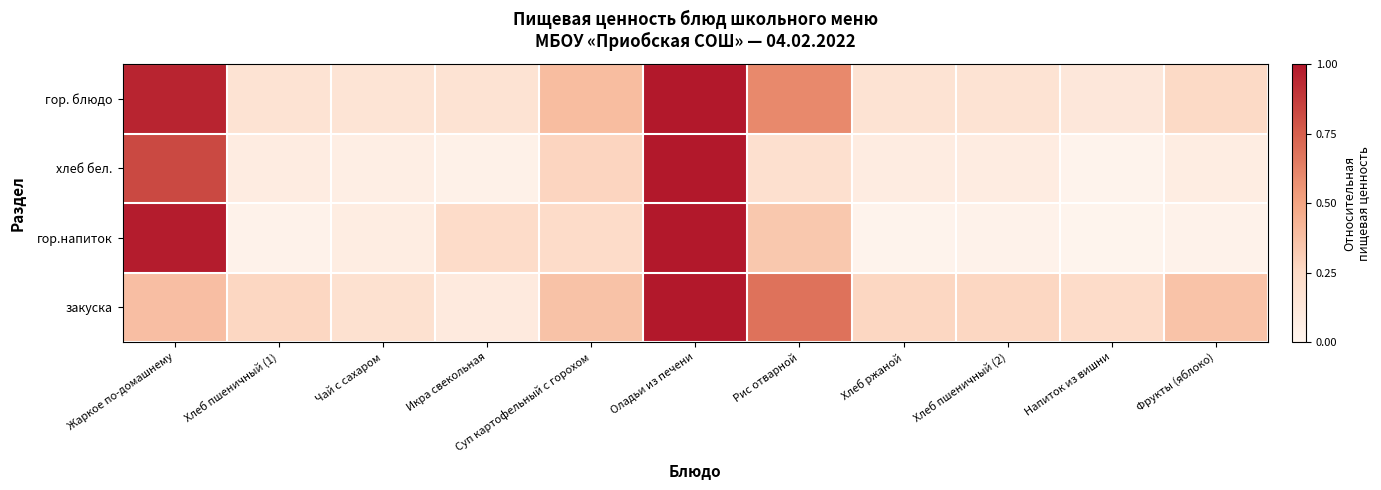

At which category does the chart reach its minimum across all series?

Напиток из вишни